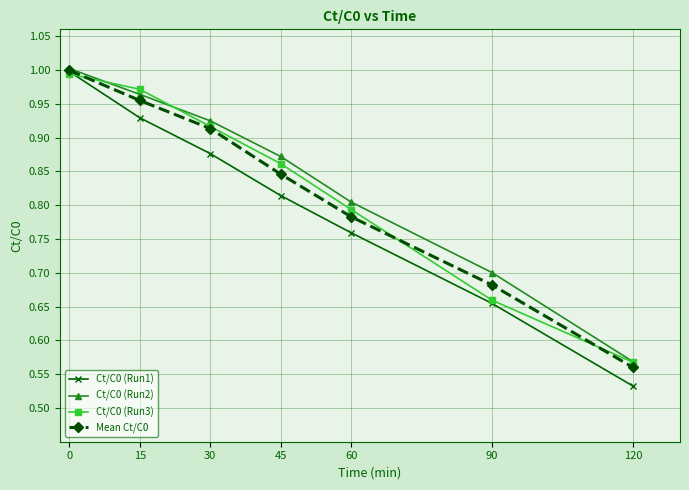

How many distinct data groups are displayed?

4